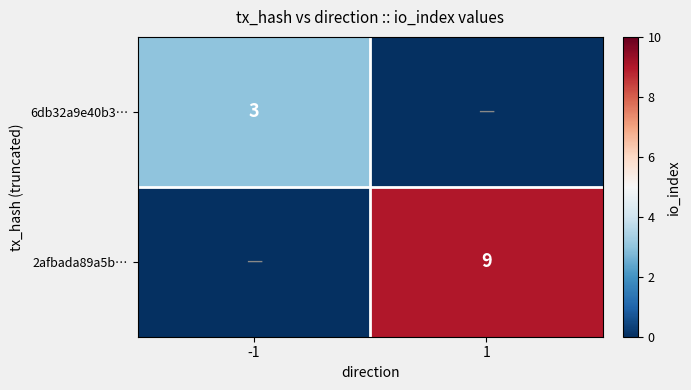

Is the value of 6db32a9e40b3… at -1 greater than the value of 2afbada89a5b… at 1?

No